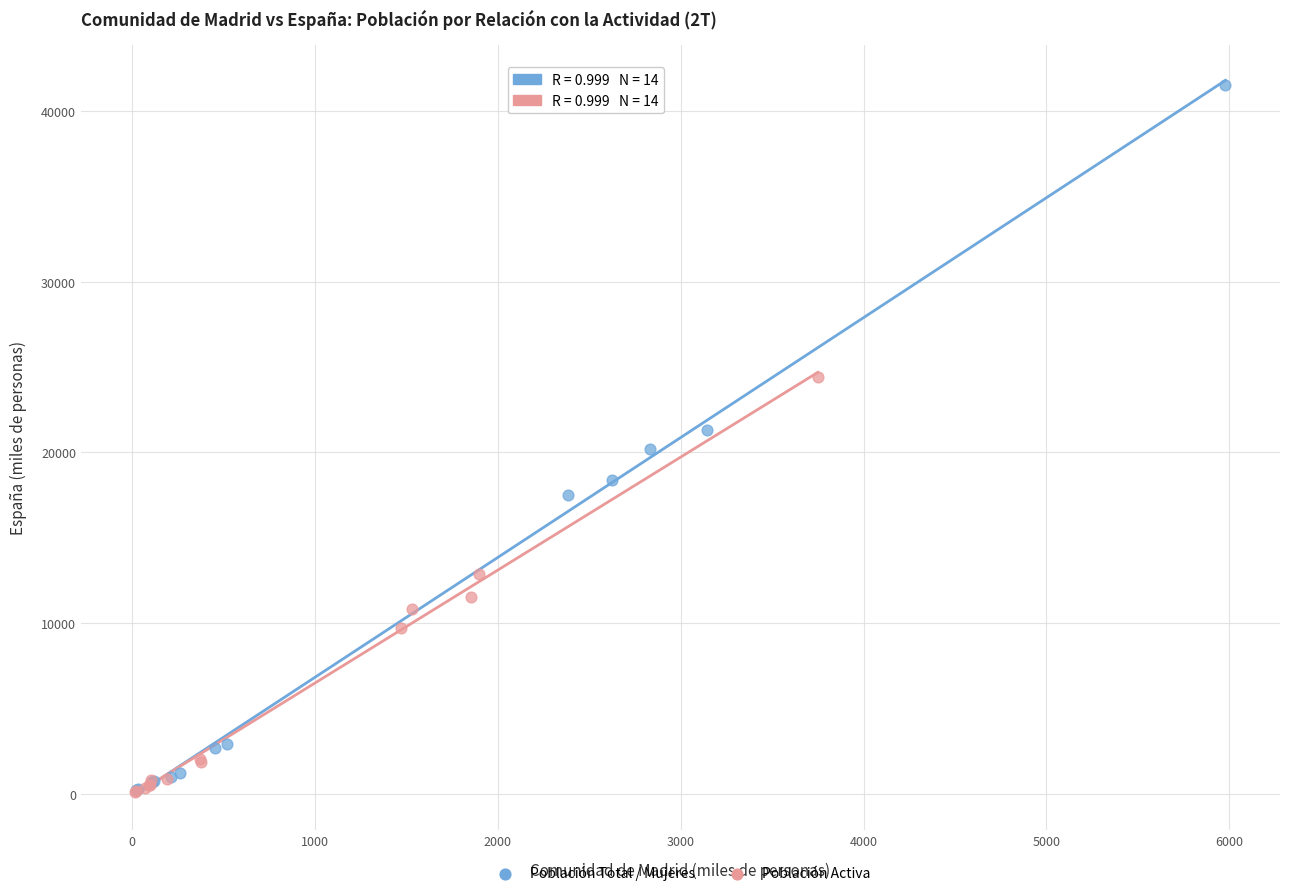

Which series has the widest spread of Y values?

Población Total / Mujeres